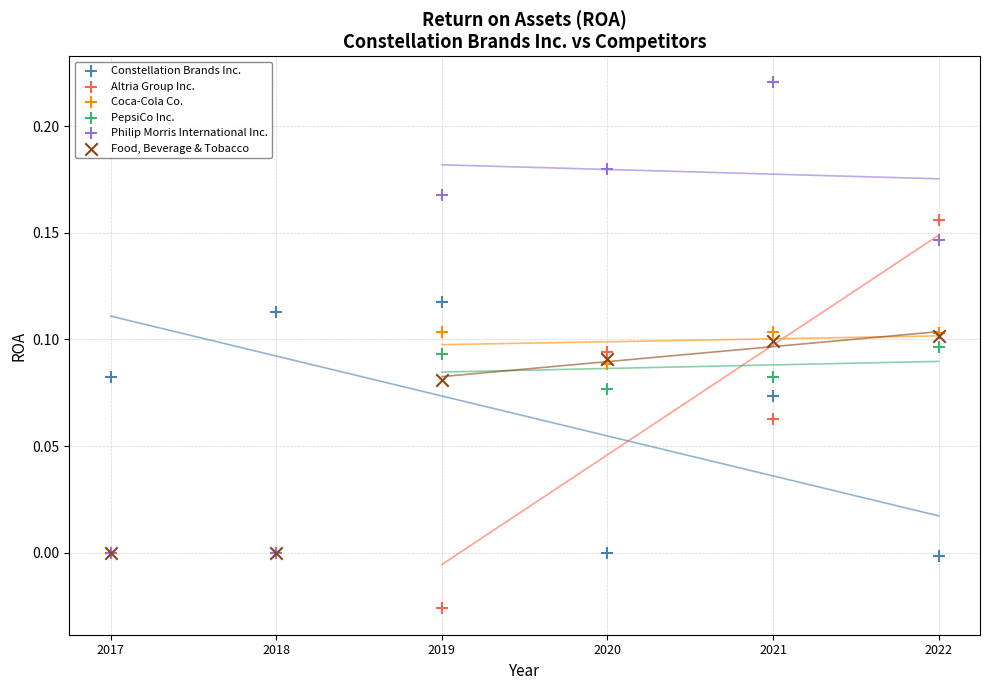

Which series reaches the minimum Y coordinate?

Altria Group Inc.